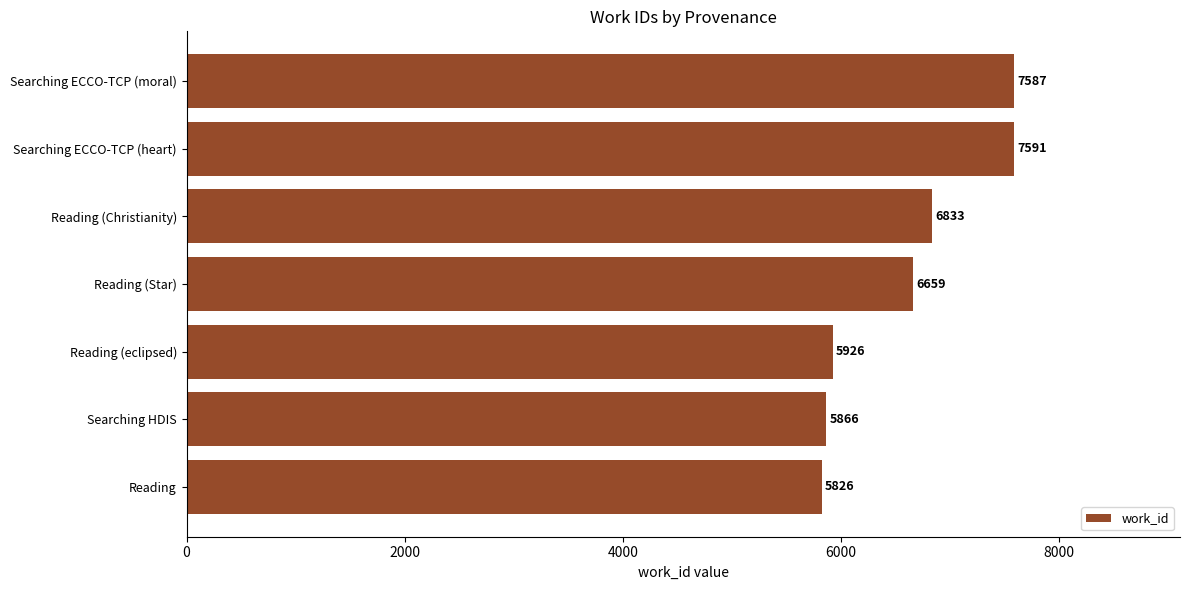

Is it true that the value at Searching HDIS is 1711?

False